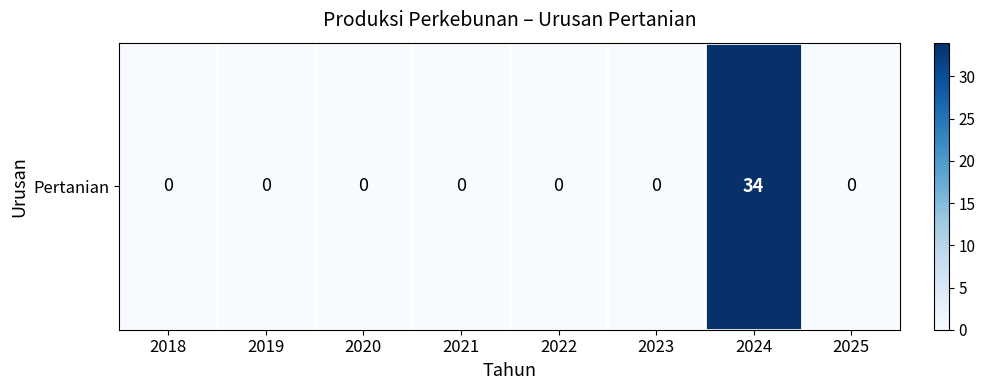

List the labels in order of value, largest first.

2024, 2018, 2019, 2020, 2021, 2022, 2023, 2025